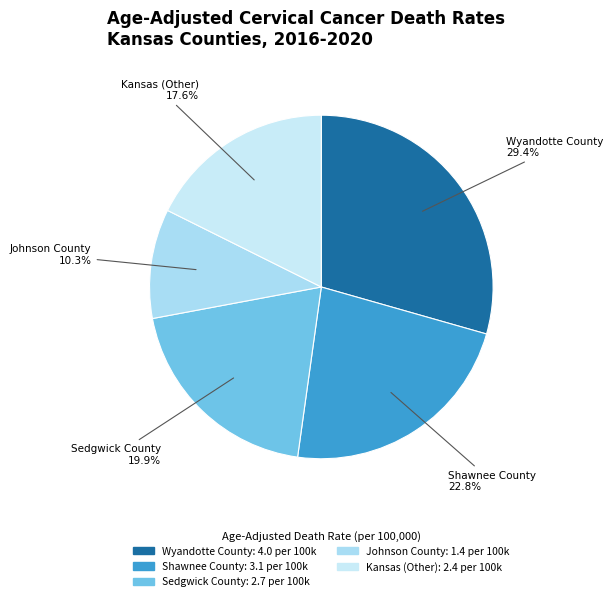

Is Kansas (Other) the majority of the pie?

No